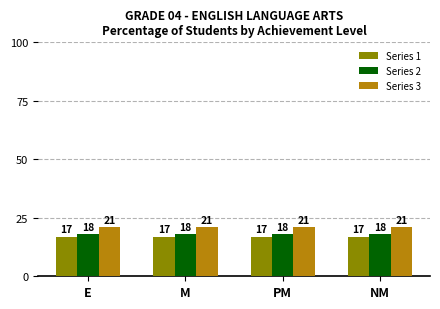

Read the Series 2 value at M.

18